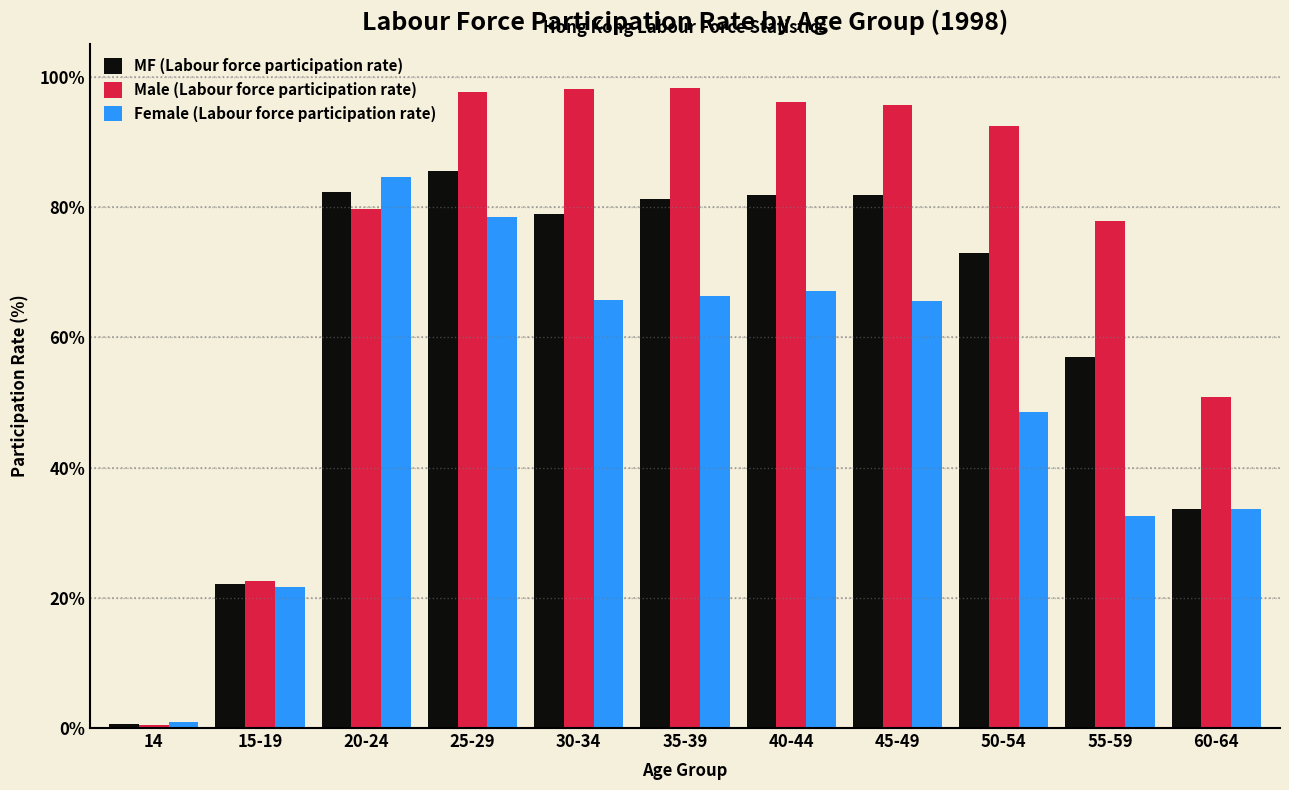

At which label does Female (Labour force participation rate) reach its peak?

20-24